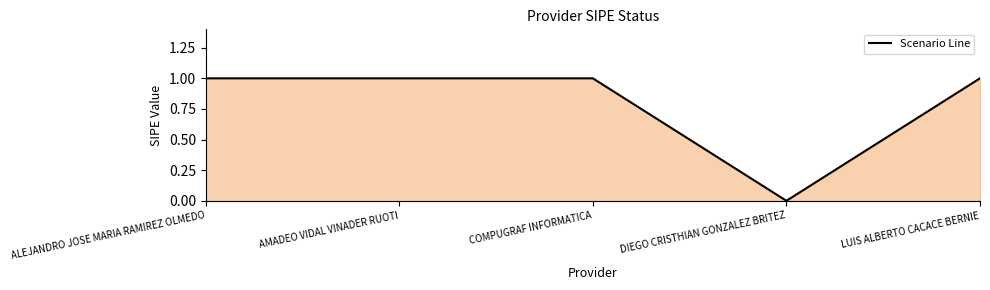

Which label corresponds to the smallest value in the chart?

DIEGO CRISTHIAN GONZALEZ BRITEZ